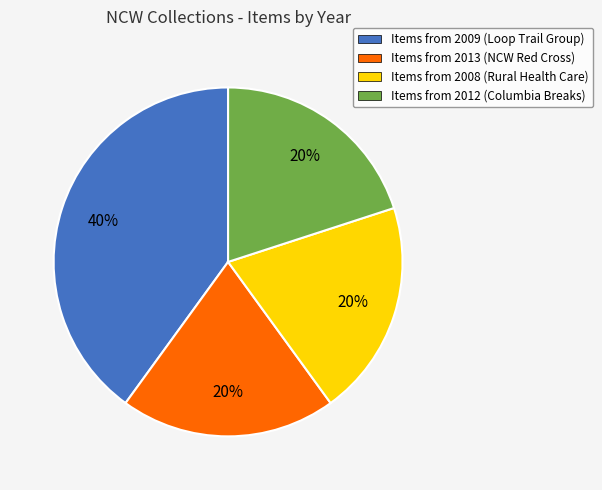

To the nearest percent, what is the average slice percentage?

25%